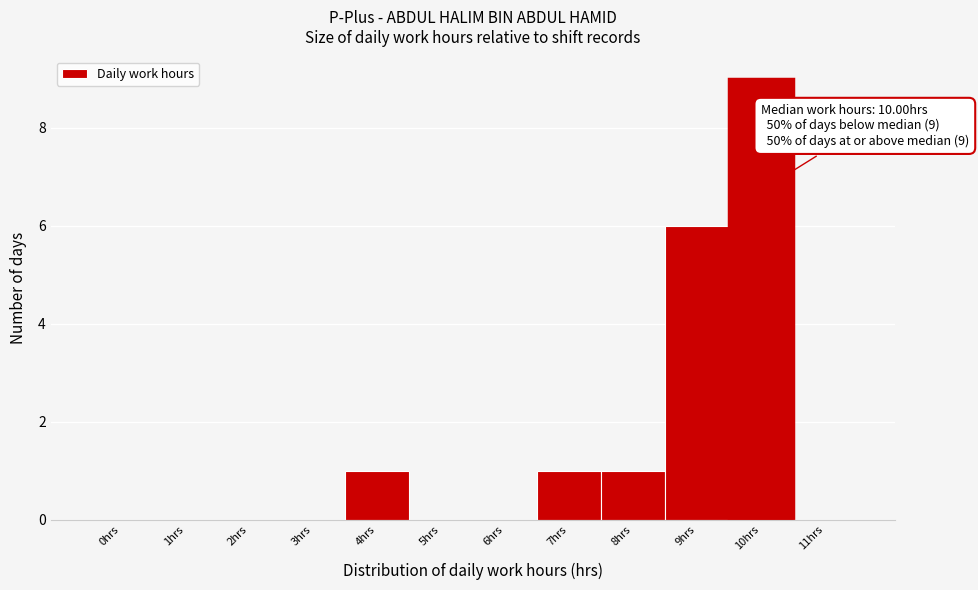

Reading left to right, transcribe all the data shown in this chart.

0hrs=0	1hrs=0	2hrs=0	3hrs=0	4hrs=1	5hrs=0	6hrs=0	7hrs=1	8hrs=1	9hrs=6	10hrs=9	11hrs=0